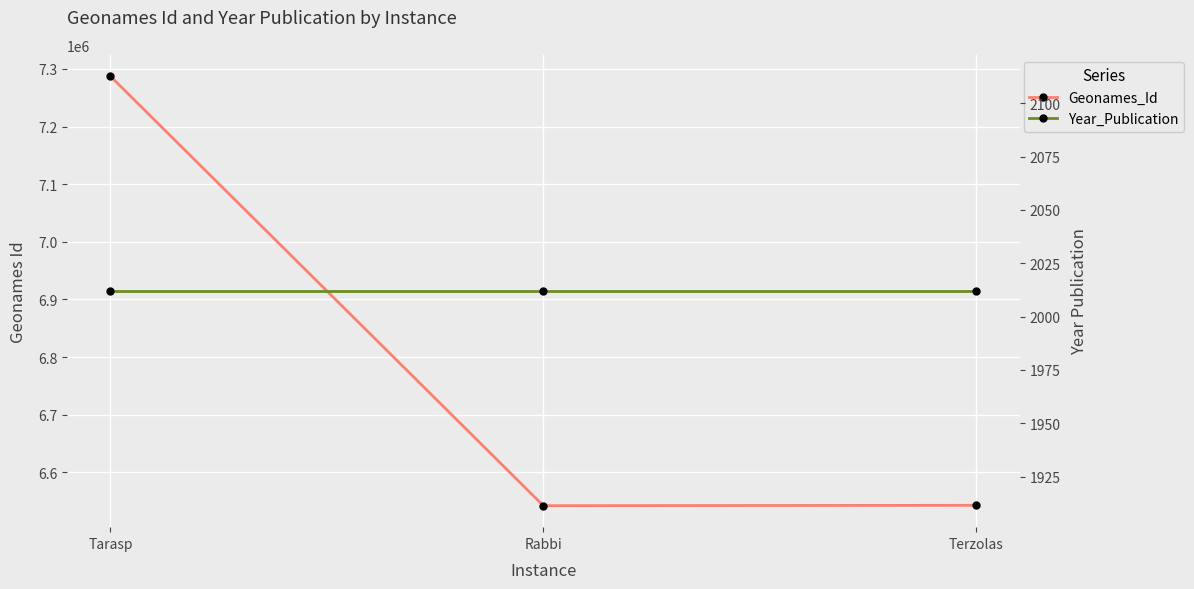

What is the label of the 3rd point from the left?

Terzolas